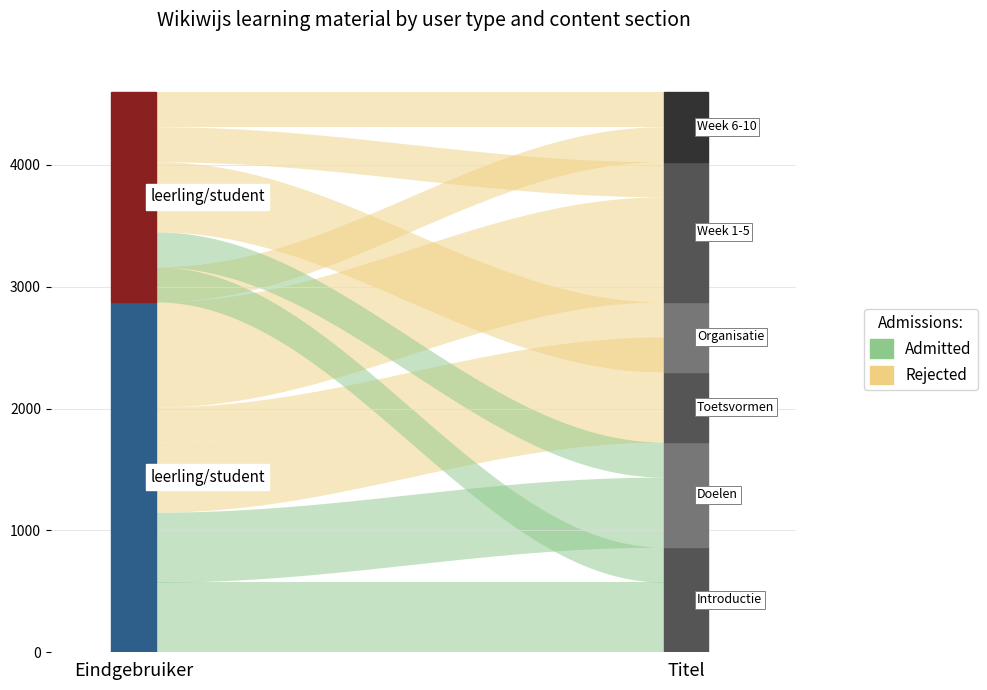

Rank the series by their maximum value, from highest to lowest.

Rejected, Admitted